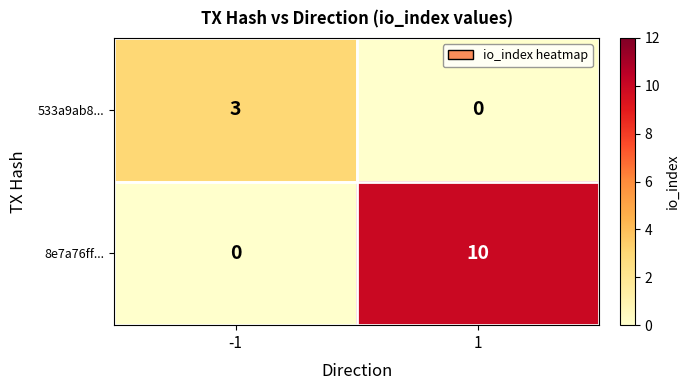

Between -1 and 1, which series saw the biggest shift?

8e7a76ff...